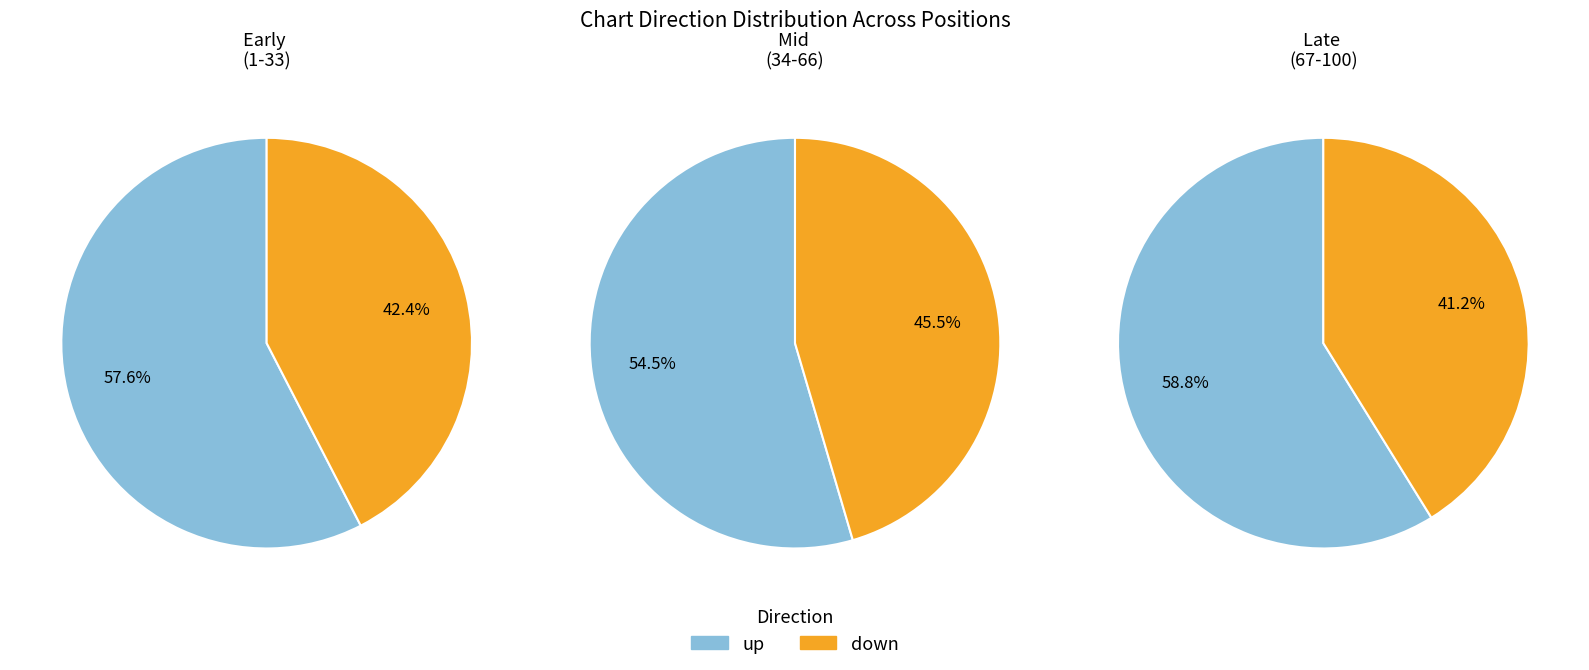

Does down account for over 50% of the chart?

No